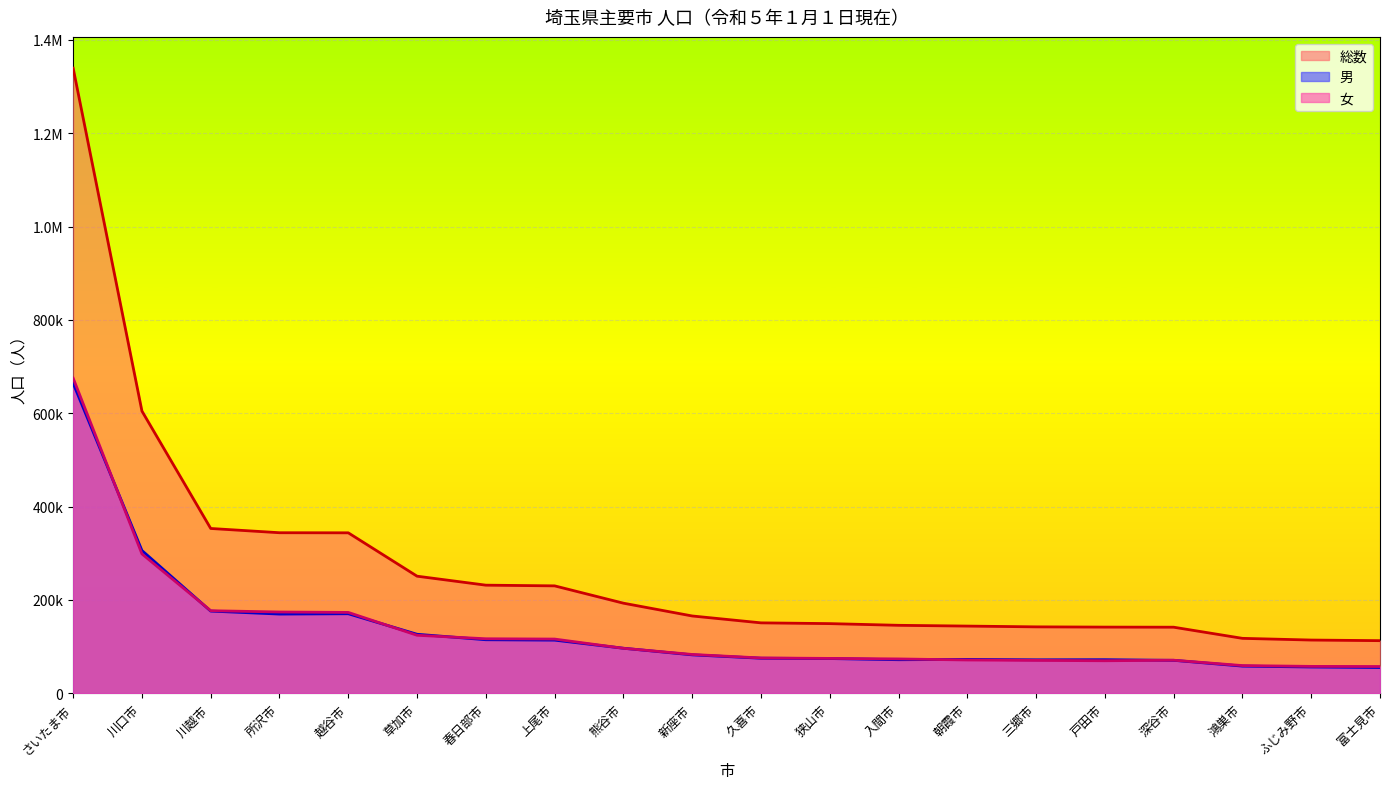

True or false: 総数 and 男 cross at least once.

False